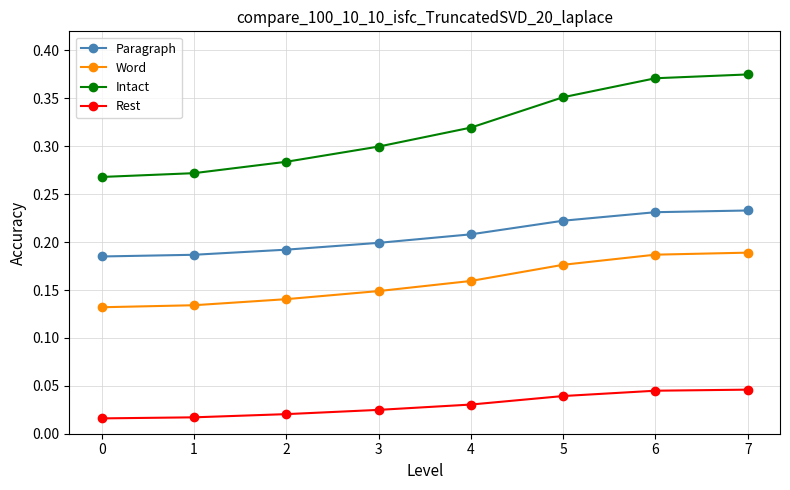

What is the sum of all Intact values?

2.5